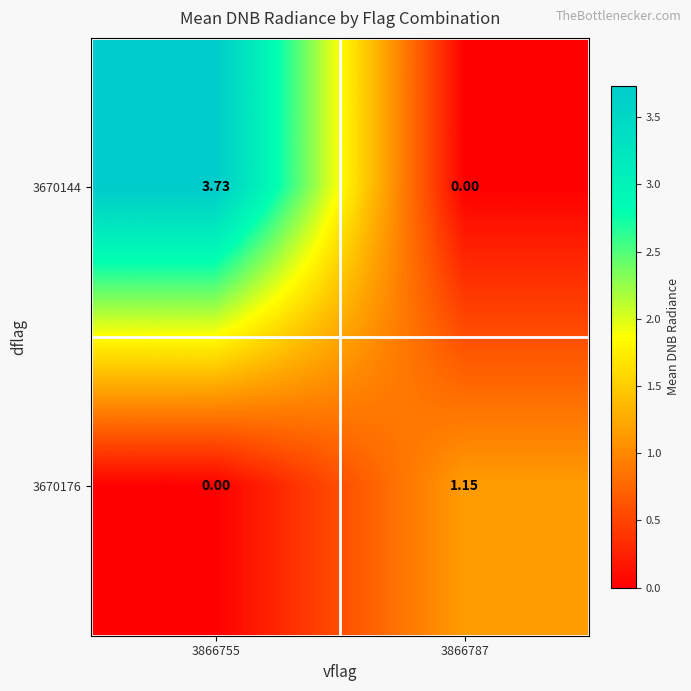

Is the value of 3670176 at 3866787 greater than the value of 3670144 at 3866787?

Yes